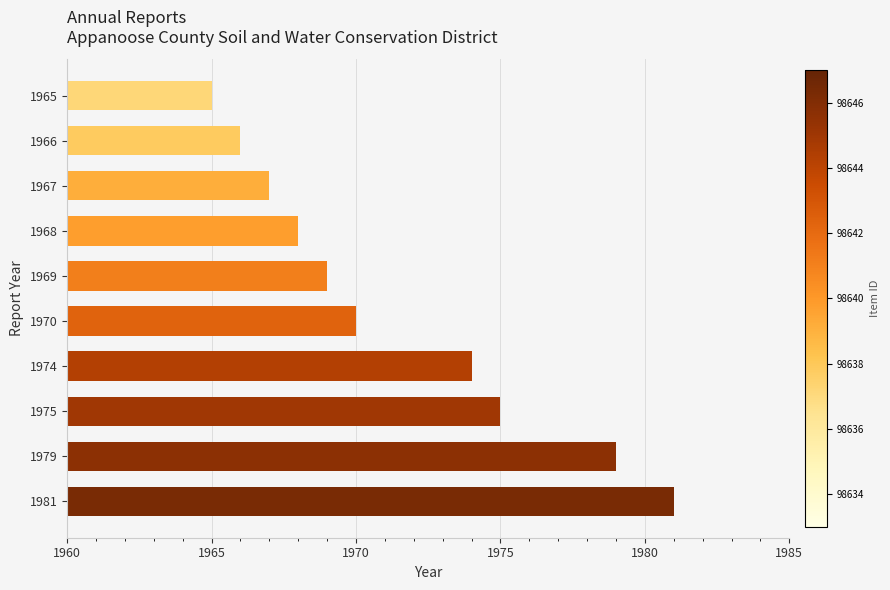

True or false: the data shows 5 at 1965.

True